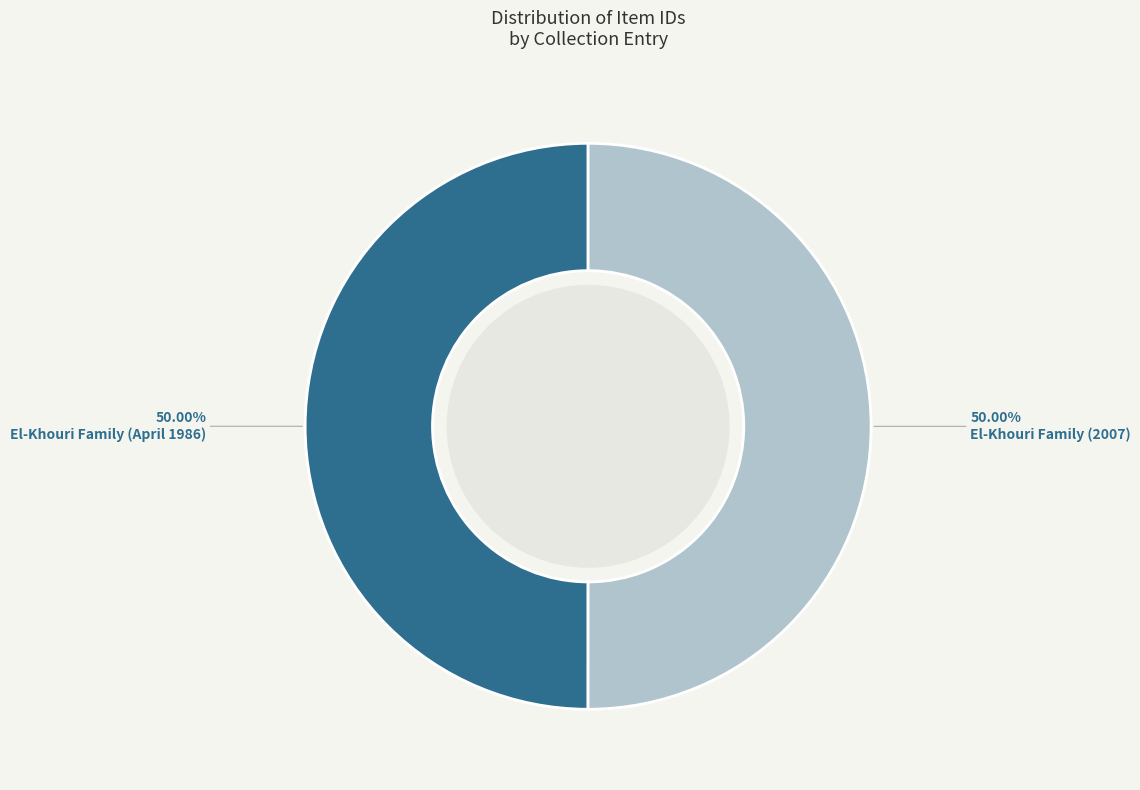

What is the ratio of the value at El-Khouri Family (2007) to the value at El-Khouri Family (April 1986)?

1.0